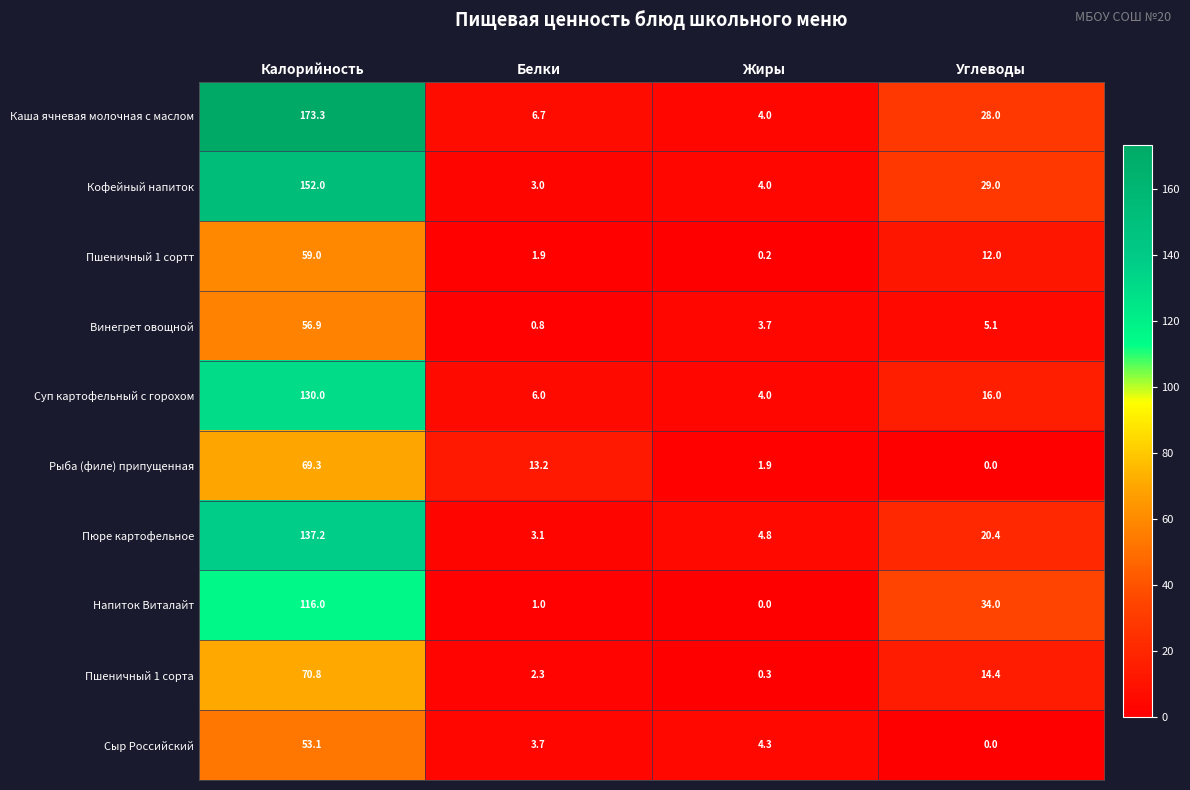

The Пюре картофельное series shows 20.4 at Углеводы. True or false?

True